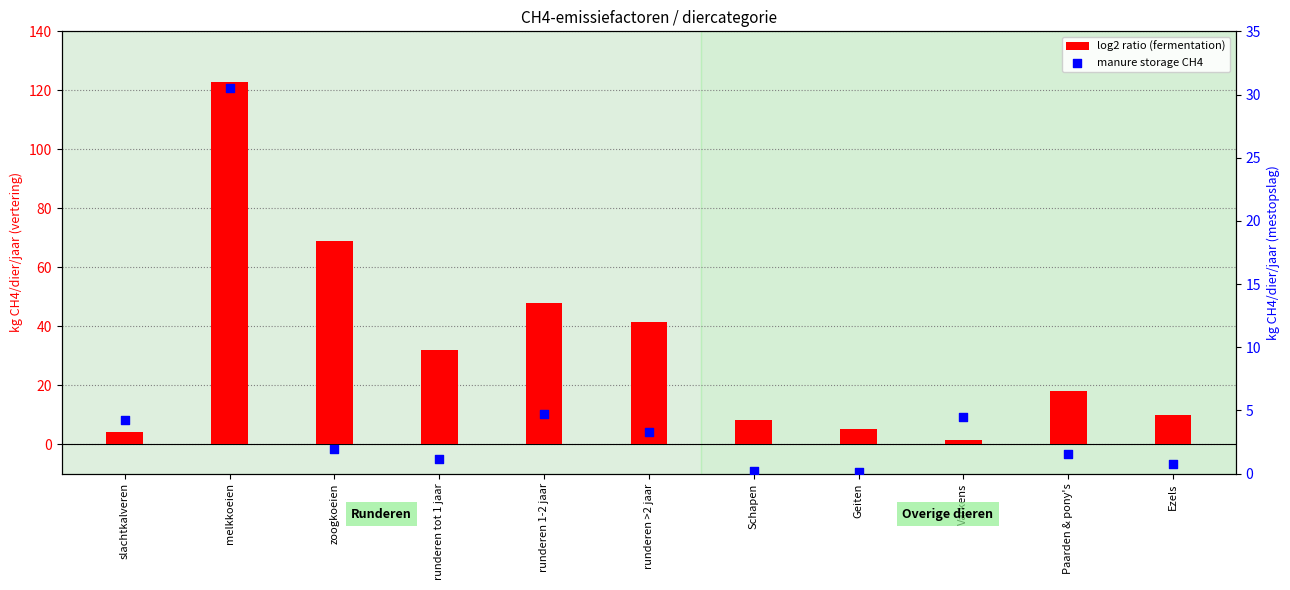

Which series has the widest spread of Y values?

log2 ratio (fermentation)